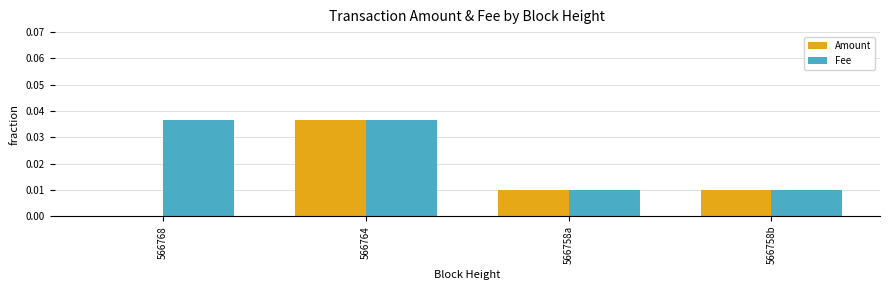

Is the value of Fee at 566758b greater than the value of Amount at 566768?

Yes